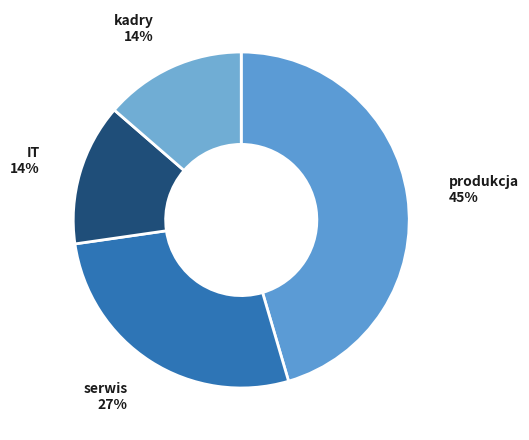

How many slices are in this pie chart?

4